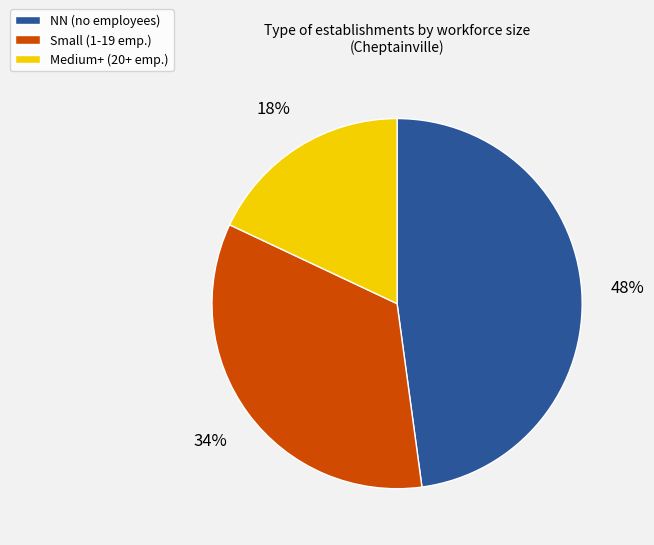

Does NN (no employees) account for over 50% of the chart?

No